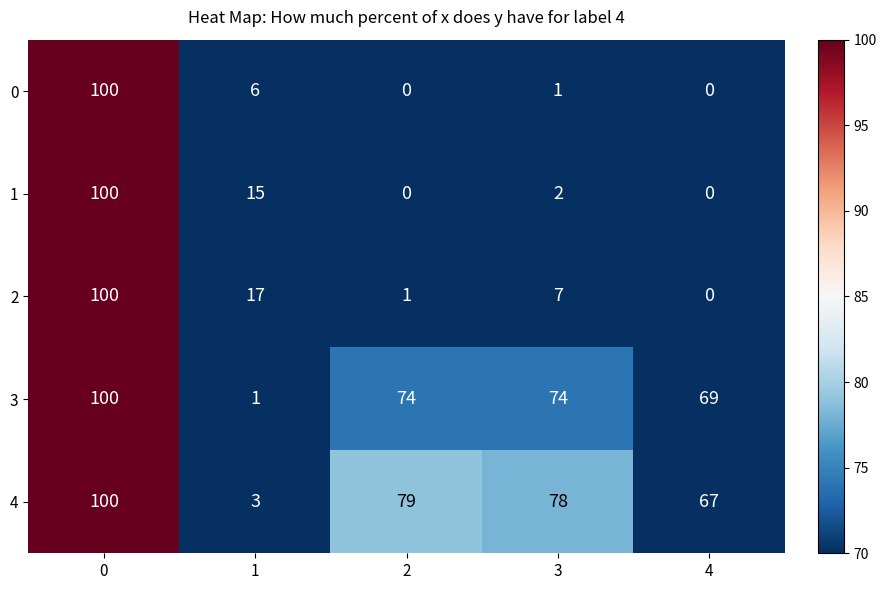

How many categories are shown in the chart?

5